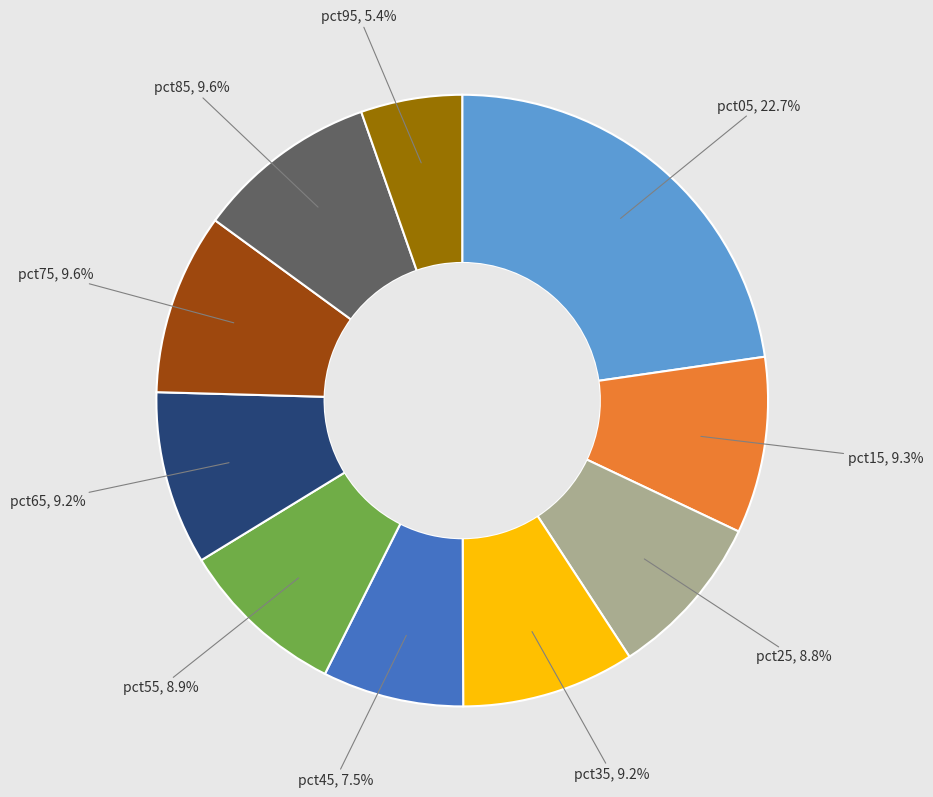

Does any single category account for the majority?

No